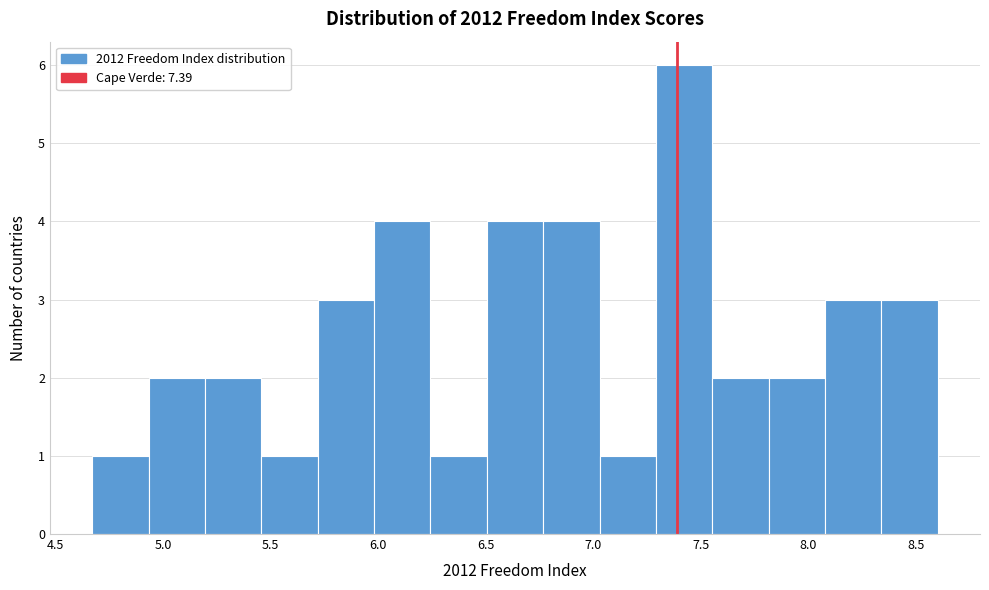

Over which range of the x-axis is the bar tallest?

7.30 to 7.55